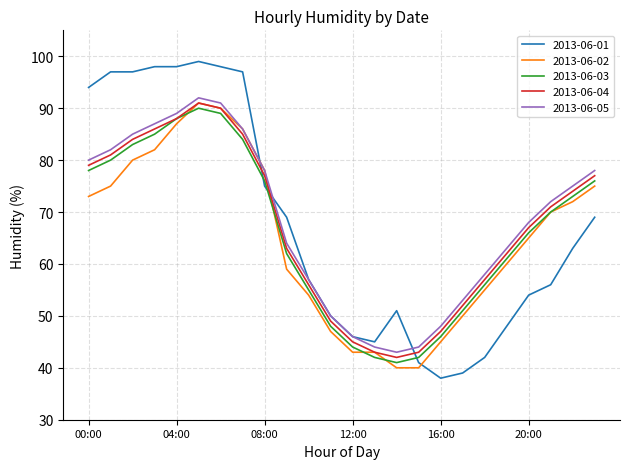

Reading right to left, extract all data points from this chart.

2013-06-01: 69	63	56	54	48	42	39	38	41	51	45	46	50	57	69	75	97	98	99	98	98	97	97	94
2013-06-02: 75	72	70	65	60	55	50	45	40	40	43	43	47	54	59	78	86	90	91	87	82	80	75	73
2013-06-03: 76	73	70	66	61	56	51	46	42	41	42	44	48	55	62	76	84	89	90	88	85	83	80	78
2013-06-04: 77	74	71	67	62	57	52	47	43	42	43	45	49	56	63	77	85	90	91	88	86	84	81	79
2013-06-05: 78	75	72	68	63	58	53	48	44	43	44	46	50	57	64	78	86	91	92	89	87	85	82	80